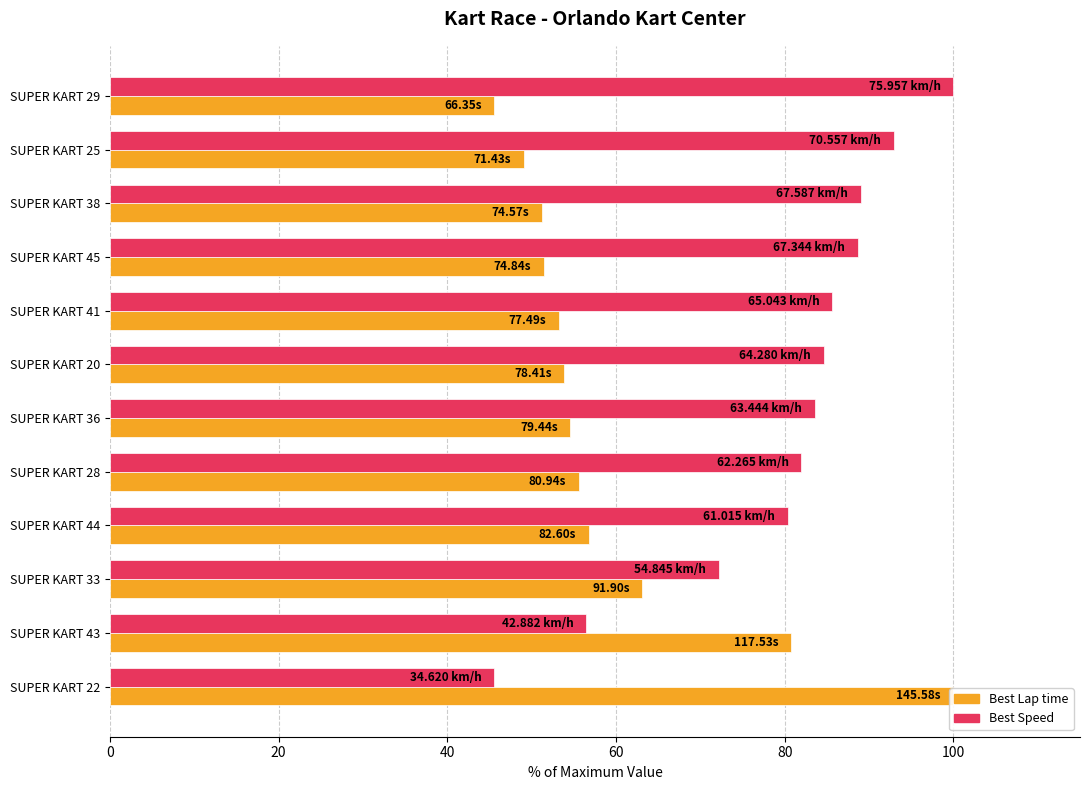

The Best Speed series shows 46.8 at SUPER KART 44. True or false?

False